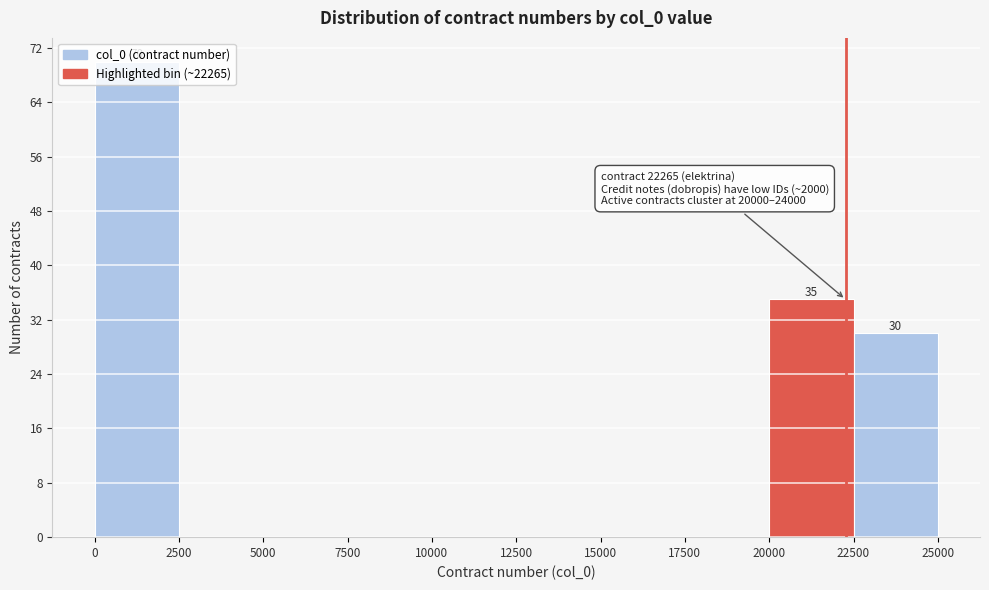

Over which range of the x-axis is the bar tallest?

0 to 2500